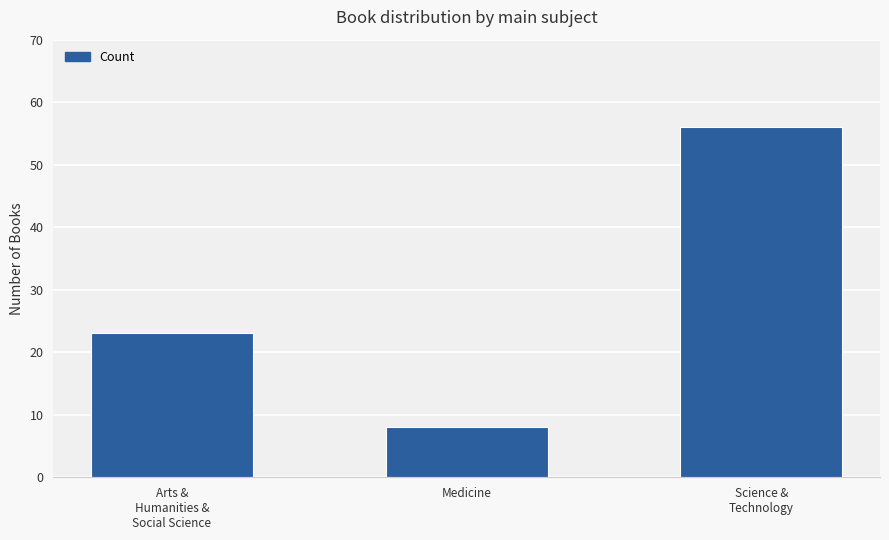

How many values are between 8 and 56?

3